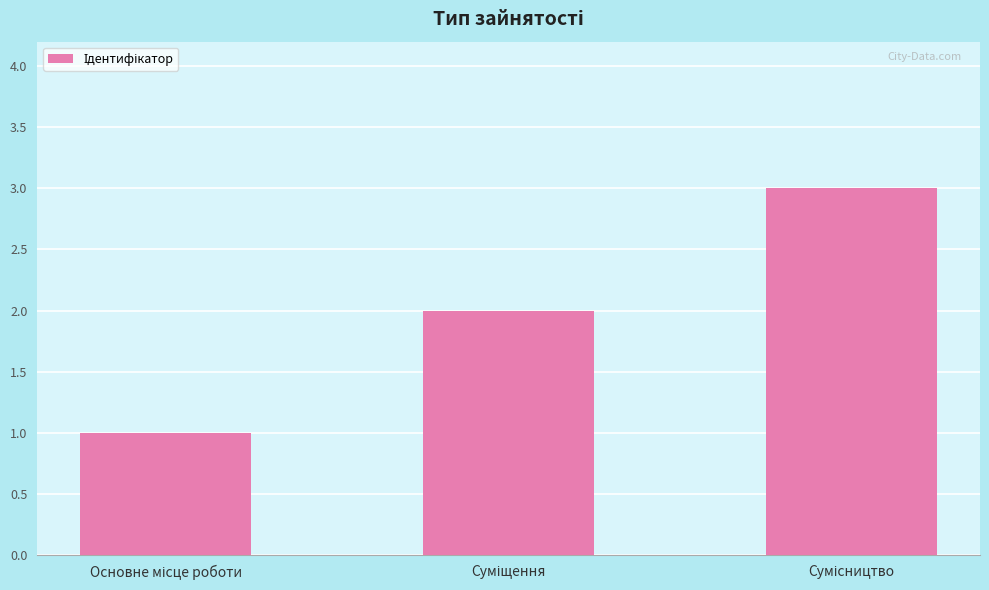

What is the maximum value shown in the chart?

3